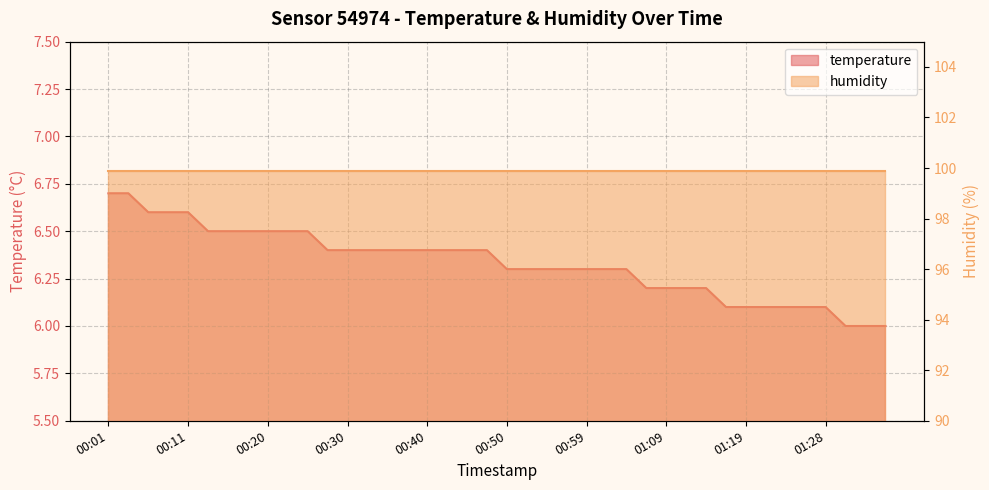

How many values are between 6 and 7?

40